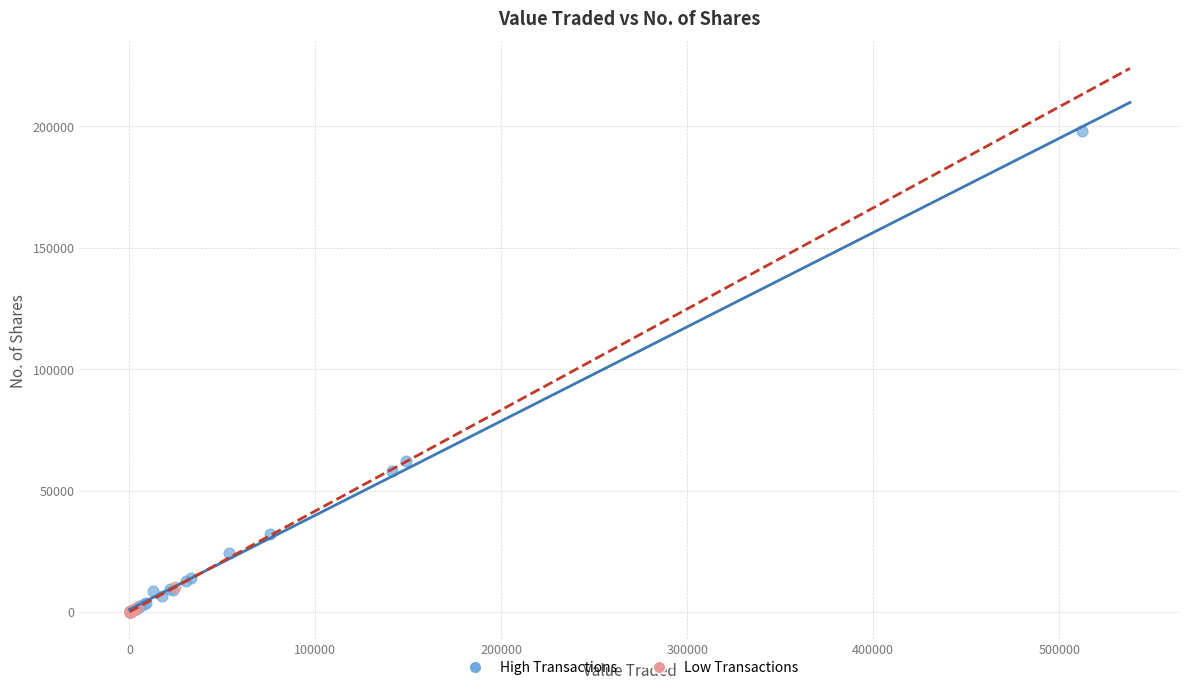

Which series has the widest spread of Y values?

High Transactions